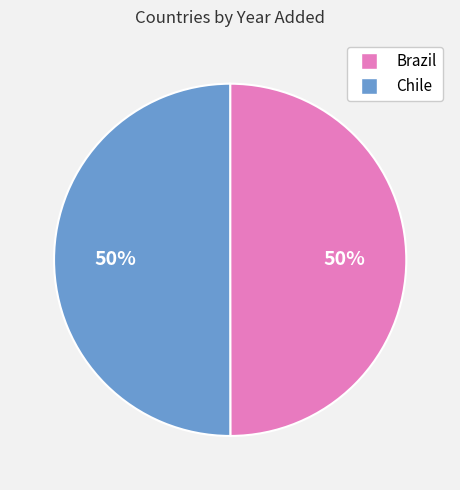

How many slices are in this pie chart?

2